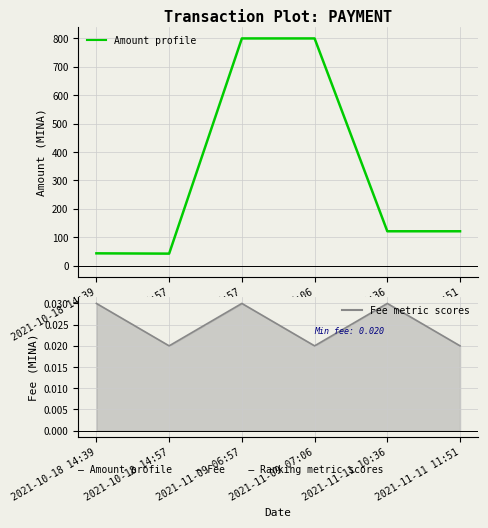

At which category does the chart reach its minimum across all series?

2021-10-18 14:57